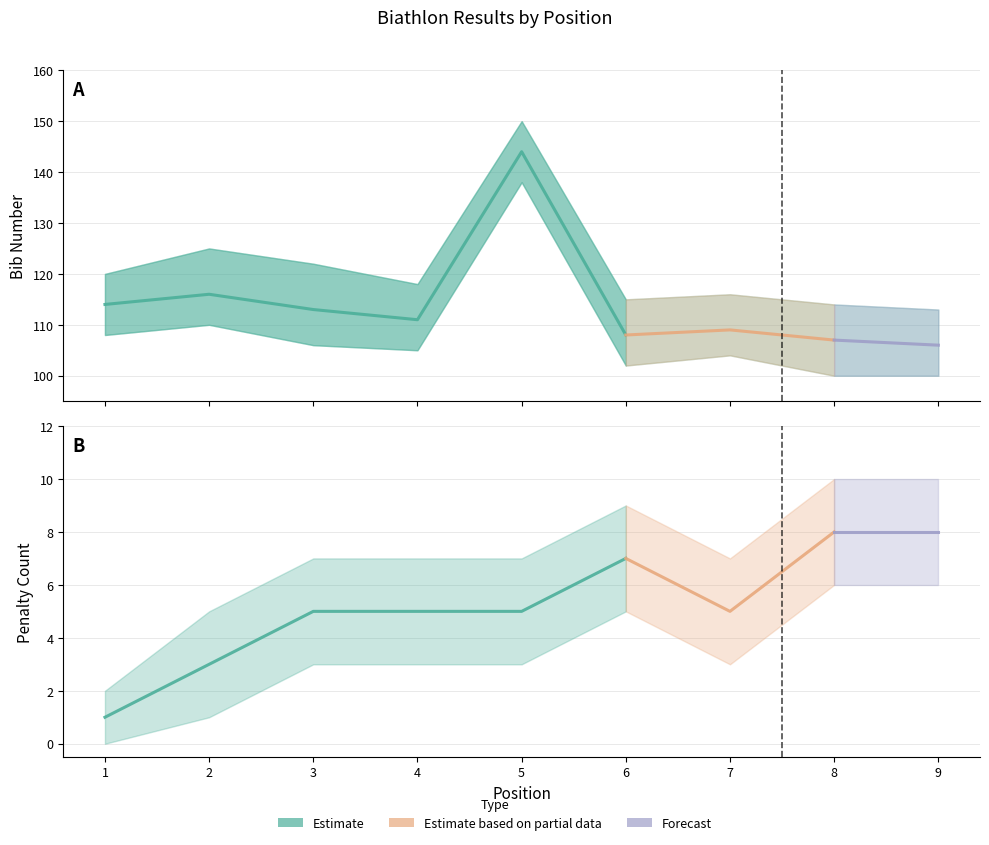

In Bib (#), how many points are lower than both neighbors (excluding endpoints)?

2